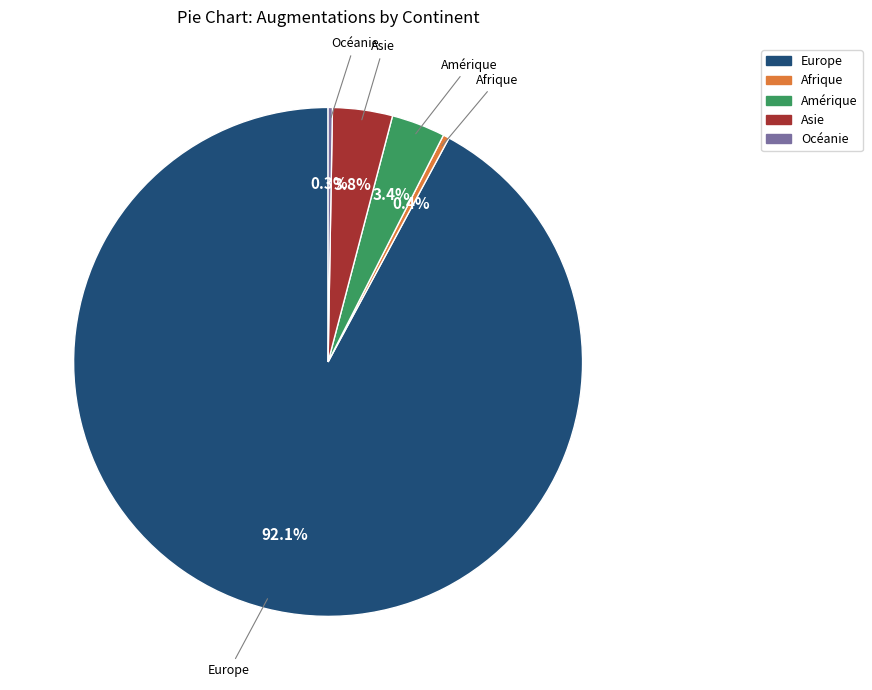

True or false: Asie accounts for 16% of the total.

False